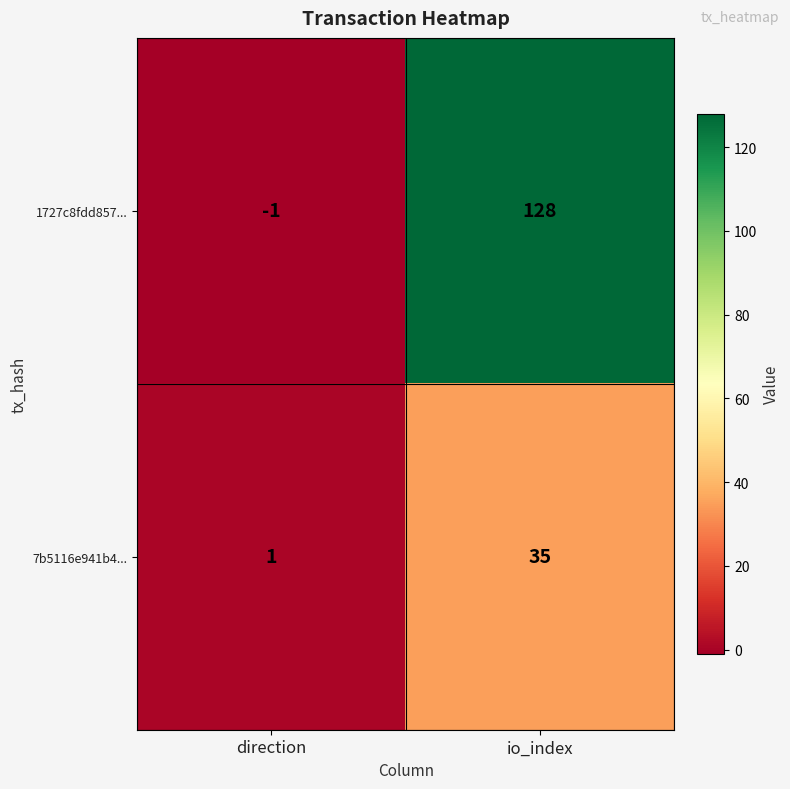

What is the sum of the 1727c8fdd857... values at direction and io_index?

127